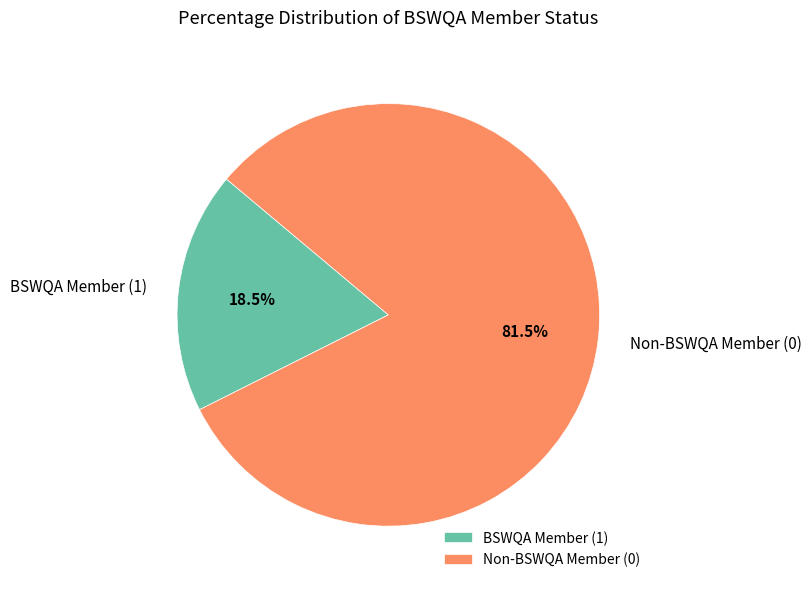

How many segments does this pie chart have?

2